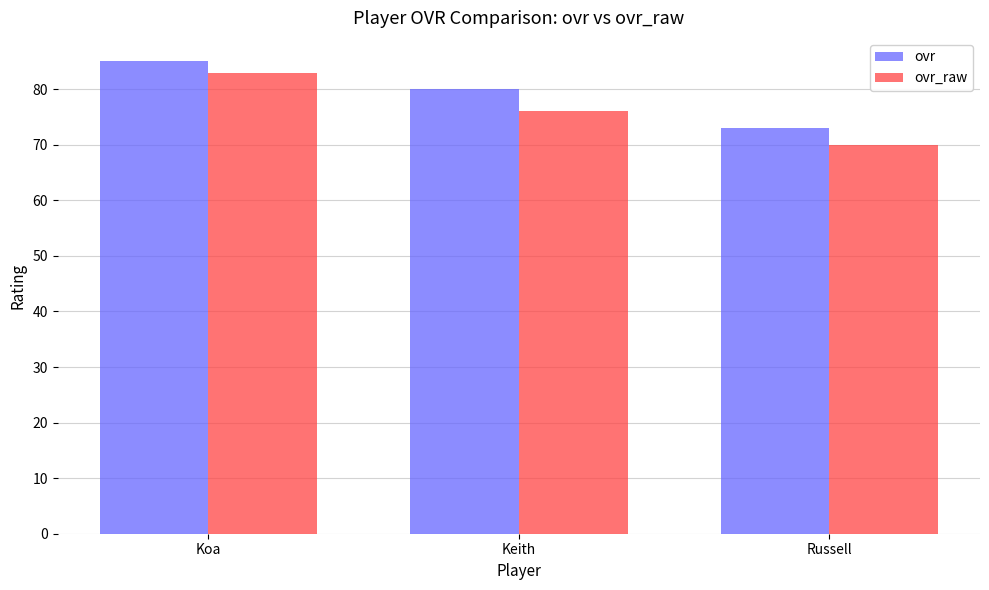

Does the chart contain any negative values?

No